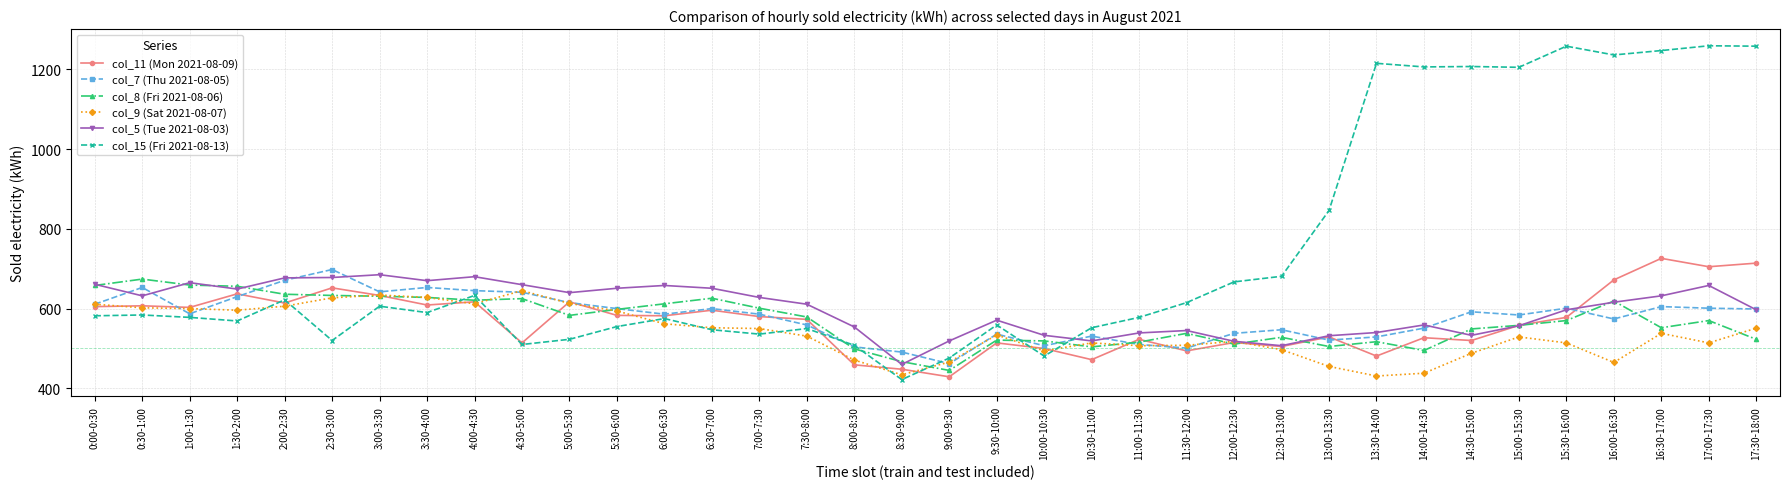

At which label does col_5 (Tue 2021-08-03) first exceed 616?

0:00-0:30